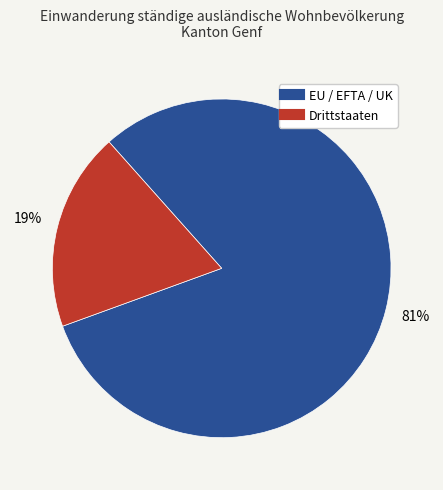

What percentage is the EU / EFTA / UK slice, to the nearest percent?

81%